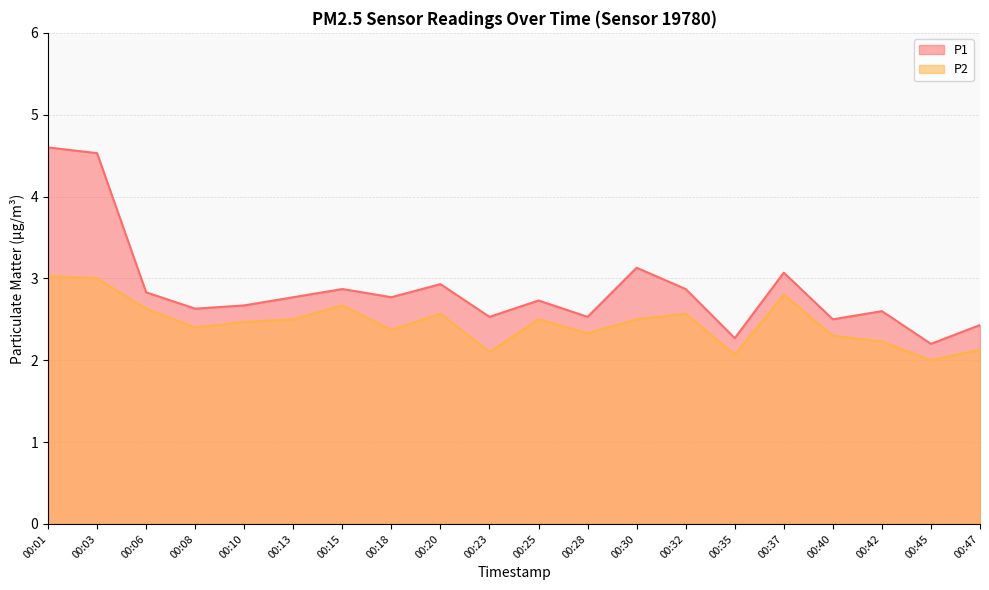

How many interior local valleys does the P1 series have?

7